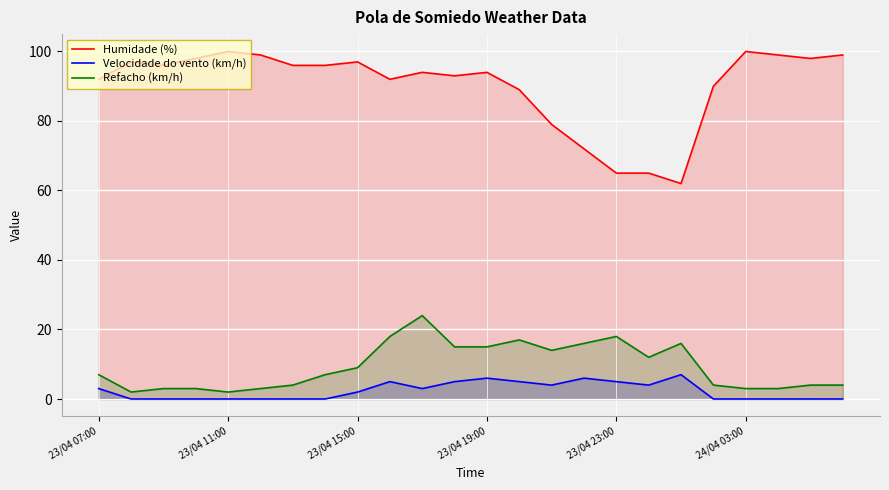

How many lines are shown in the chart?

3